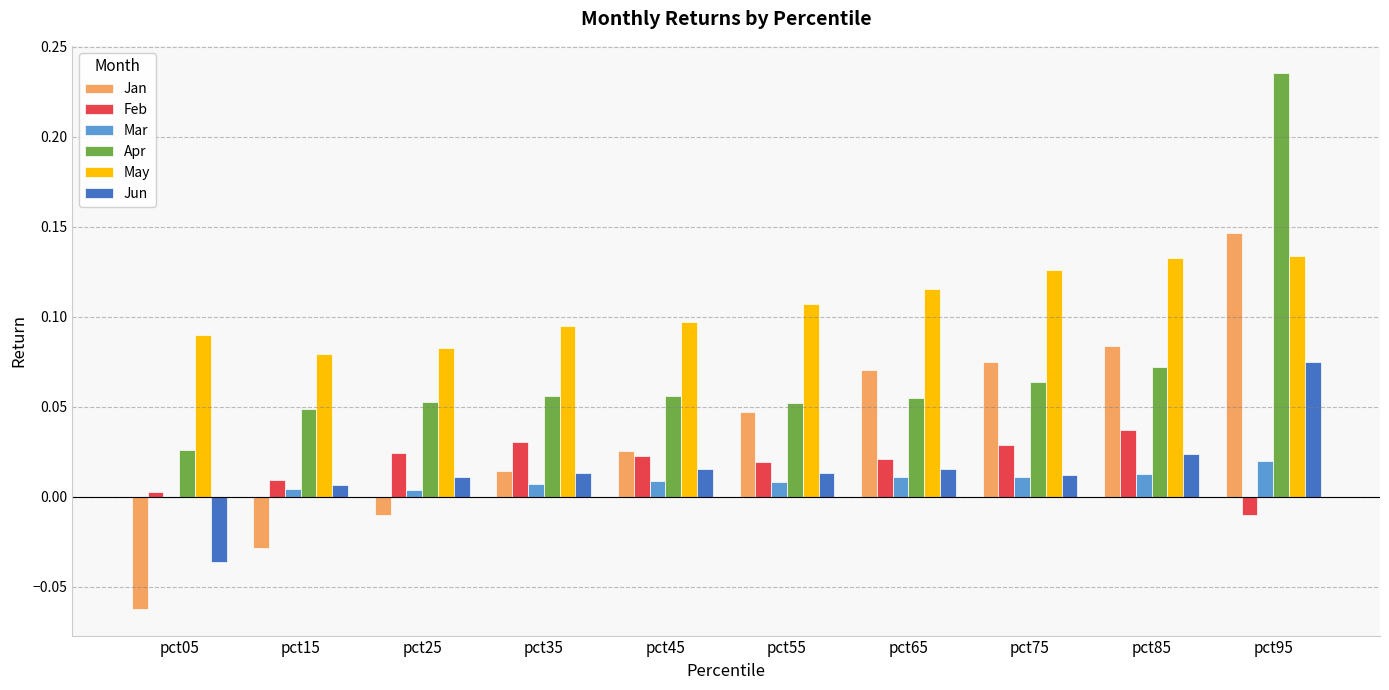

Is the value of Jun at pct35 greater than the value of Apr at pct05?

No